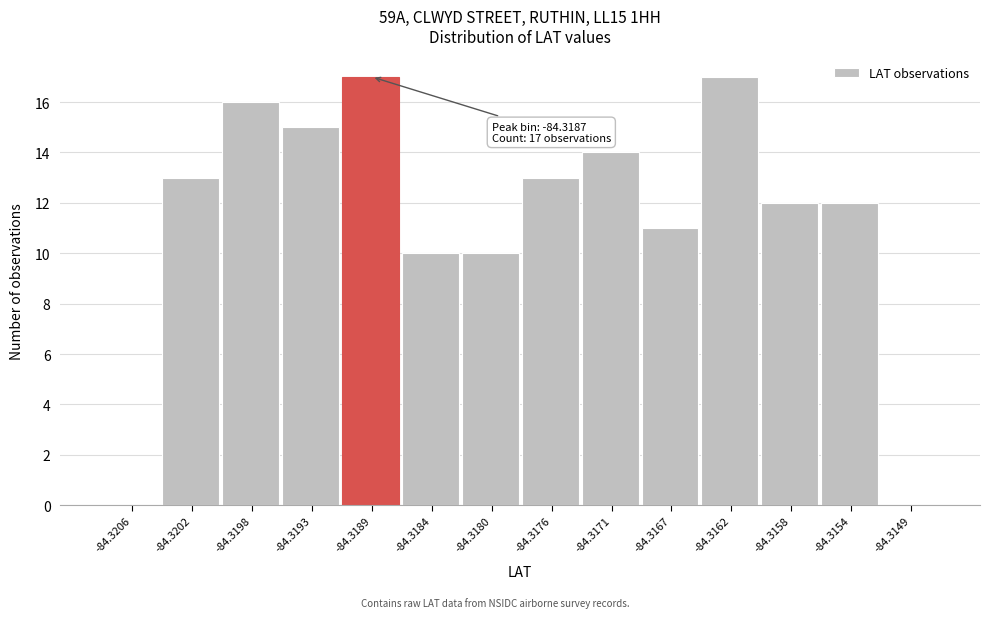

Reading right to left, transcribe all the data shown in this chart.

-84.3149=0	-84.3154=12	-84.3158=12	-84.3162=17	-84.3167=11	-84.3171=14	-84.3176=13	-84.3180=10	-84.3184=10	-84.3189=17	-84.3193=15	-84.3198=16	-84.3202=13	-84.3206=0